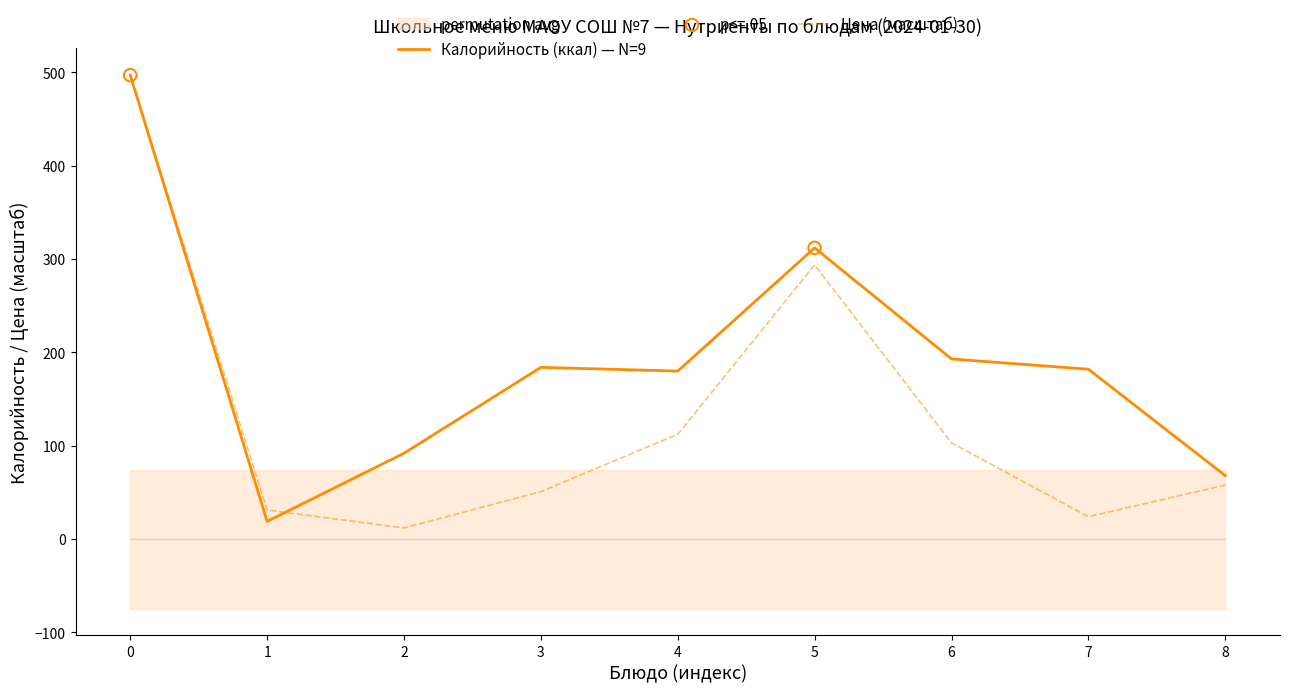

What is the lowest value of the Калорийность (ккал) — N=9 series?

19.0